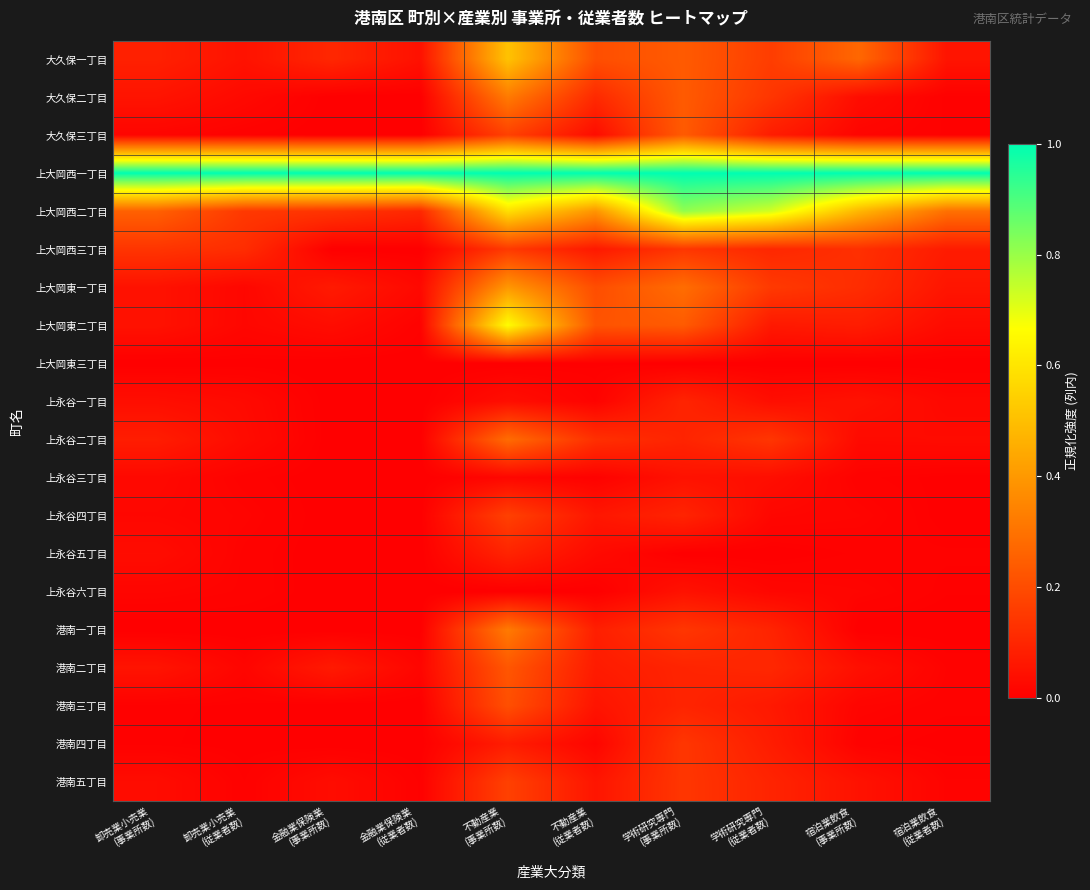

Count the number of categories in the chart.

10